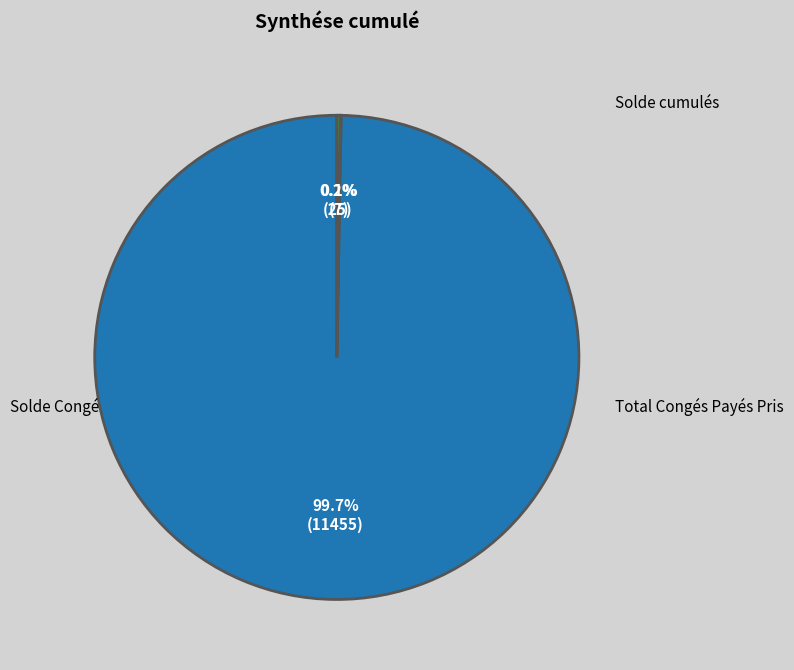

Does any single category account for the majority?

Yes